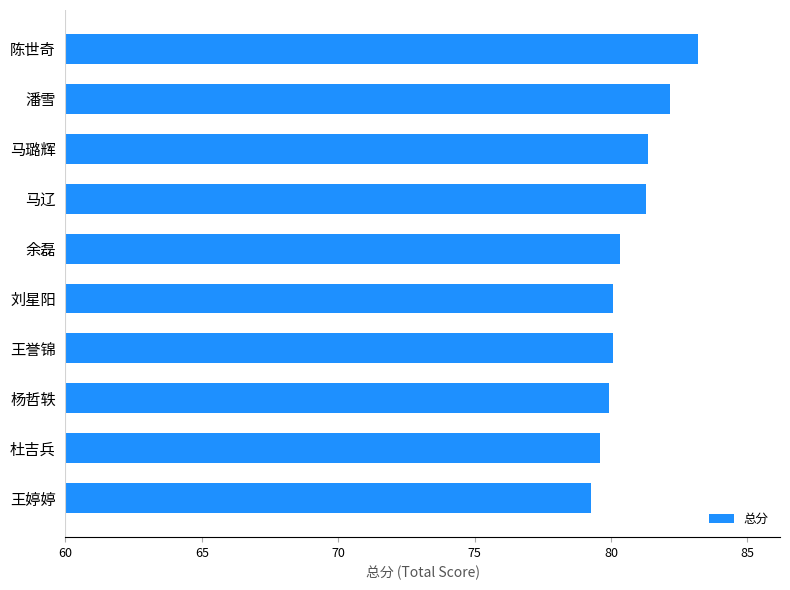

True or false: the data shows 25.7 at 王婷婷.

False